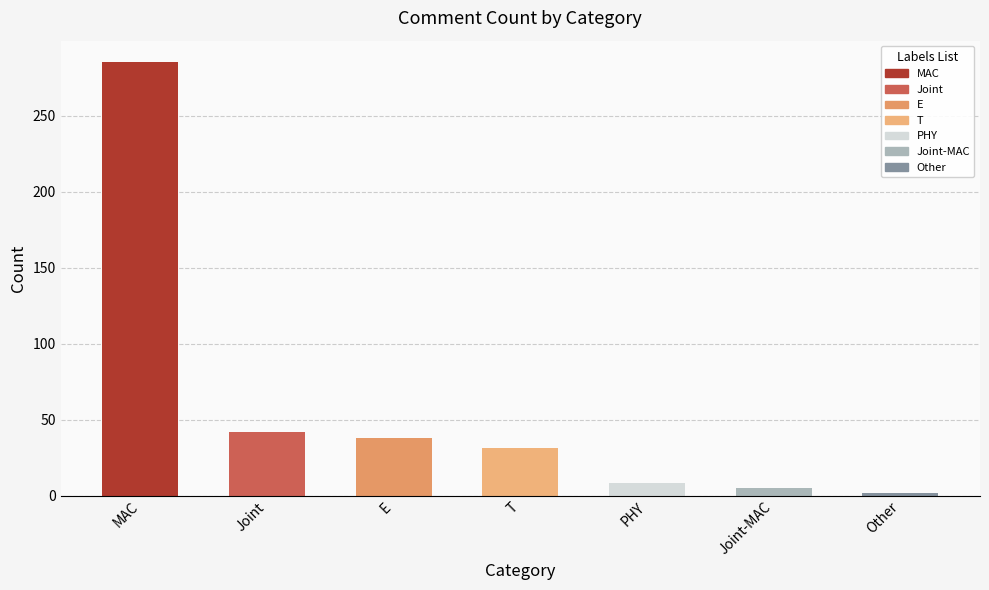

Does the chart contain stacked bars?

No